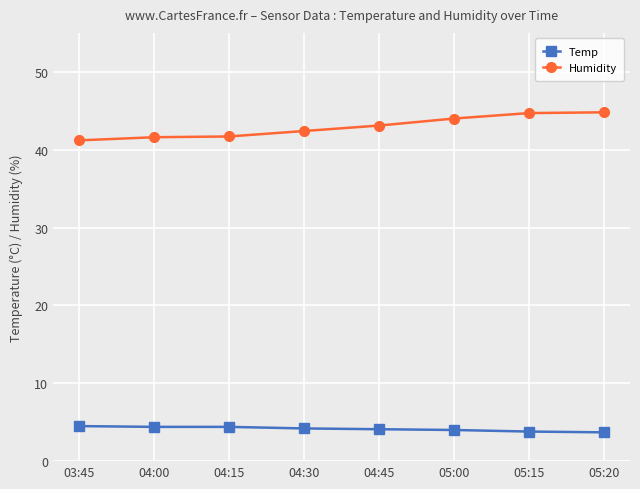

What is the maximum value shown in the chart?

44.8